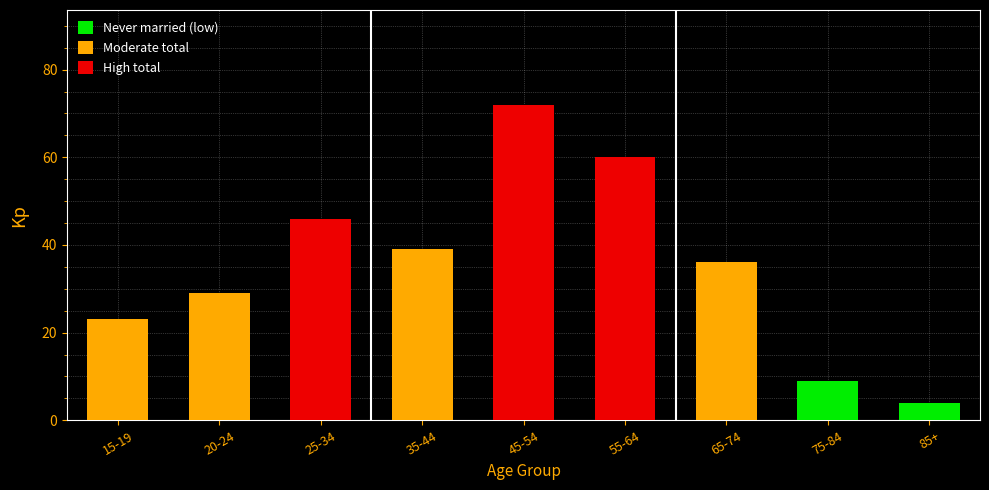

Reading left to right, list all the values displayed in this chart.

23	29	46	39	72	60	36	9	4